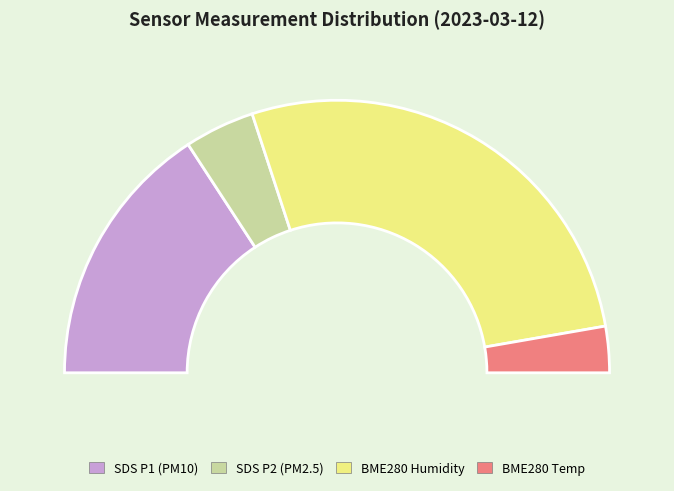

Which slice is the largest?

BME280_humidity